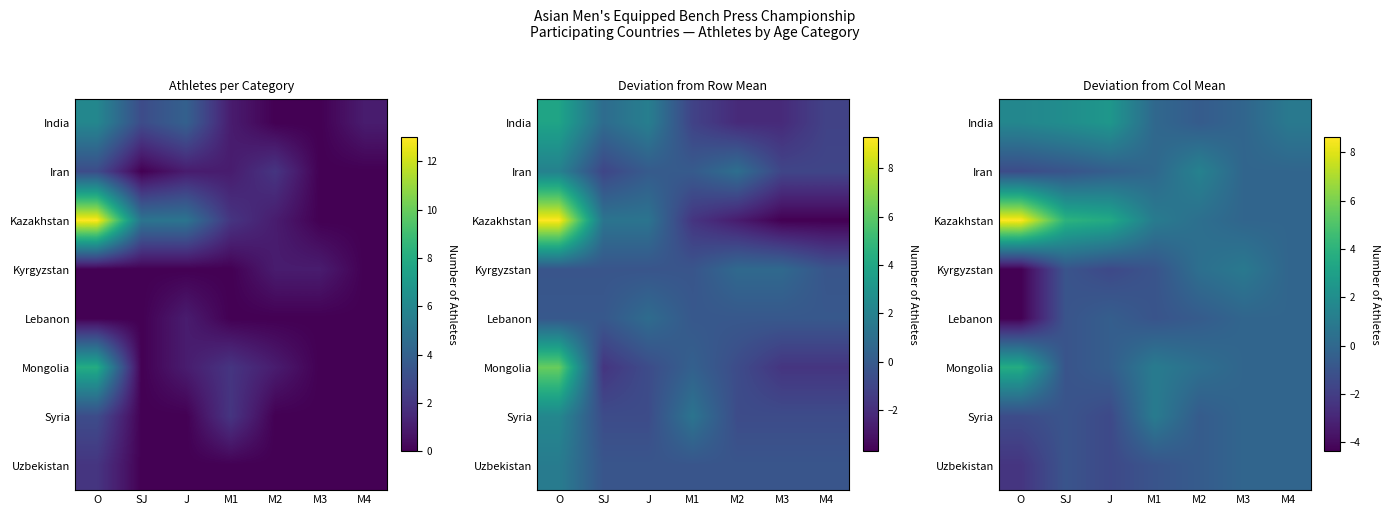

List the series in order of their peak value, lowest first.

Lebanon, Uzbekistan, Kyrgyzstan, Syria, Iran, India, Mongolia, Kazakhstan